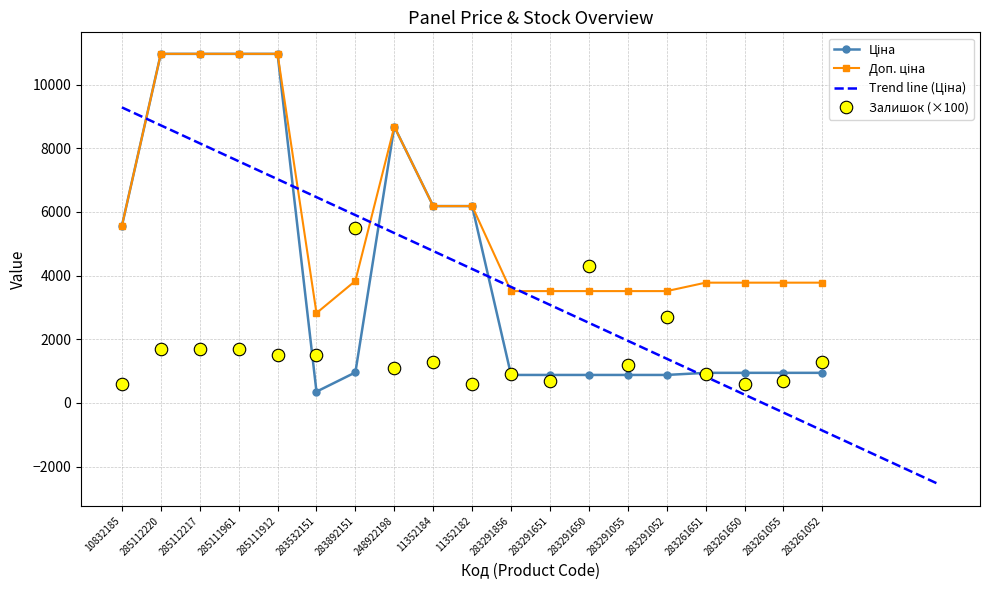

Reading left to right, list all the values displayed in this chart.

Ціна: 5560.3	10964.4	10964.4	10964.4	10964.4	352.6	958.4	8679.5	6182.6	6182.6	878.0	878.0	878.0	878.0	878.0	944.2	944.2	944.2	944.2
Доп. ціна: 5560.3	10964.4	10964.4	10964.4	10964.4	2821.2	3833.8	8679.5	6182.6	6182.6	3511.9	3511.9	3511.9	3511.9	3511.9	3777.0	3777.0	3777.0	3777.0
Залишок: 600.0	1700.0	1700.0	1700.0	1500.0	1500.0	5500.0	1100.0	1300.0	600.0	900.0	700.0	4300.0	1200.0	2700.0	900.0	600.0	700.0	1300.0